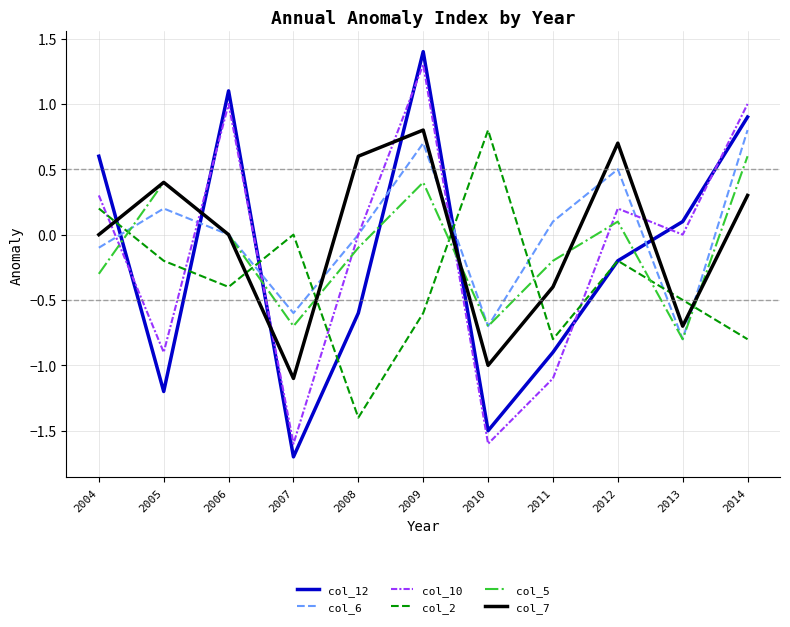

Does the chart have visible grid lines?

Yes